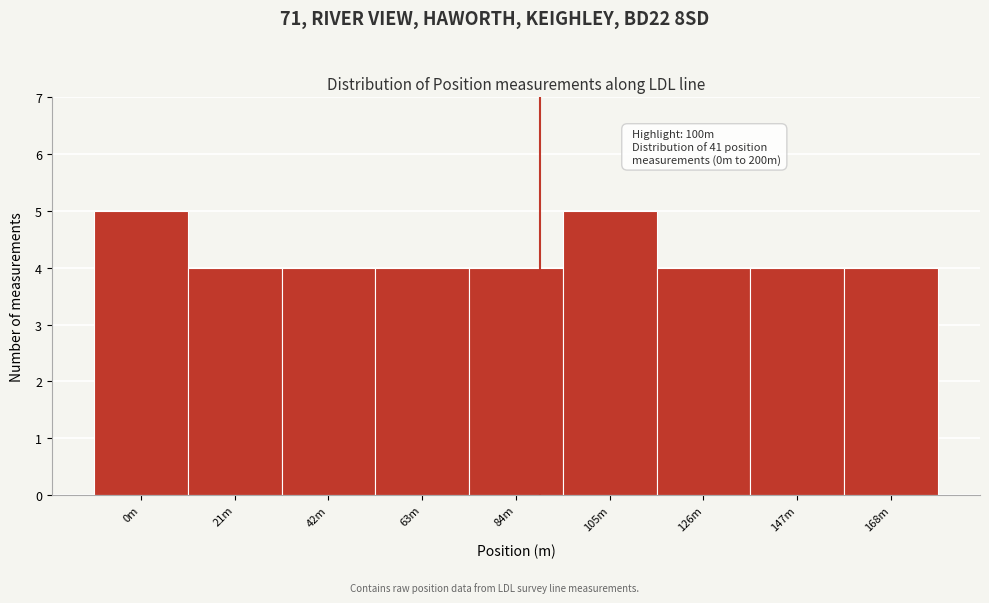

Reading left to right, list all the values displayed in this chart.

0m=5	21m=4	42m=4	63m=4	84m=4	105m=5	126m=4	147m=4	168m=4